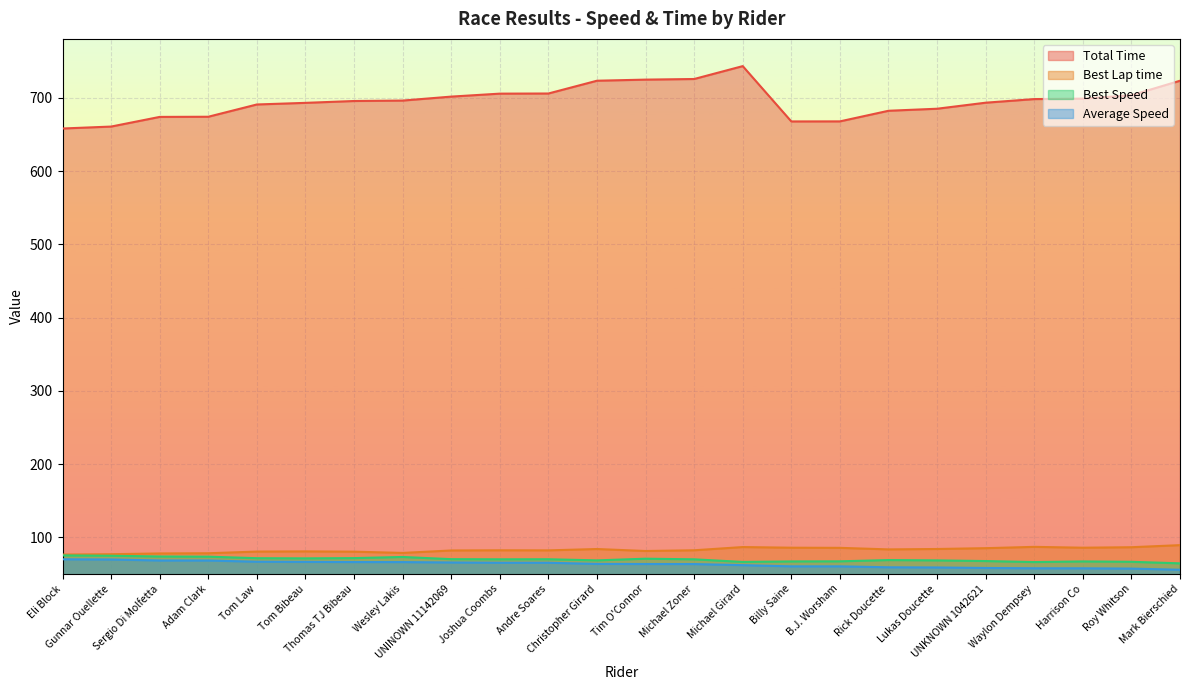

True or false: Best Speed and Best Lap time intersect in this chart.

False